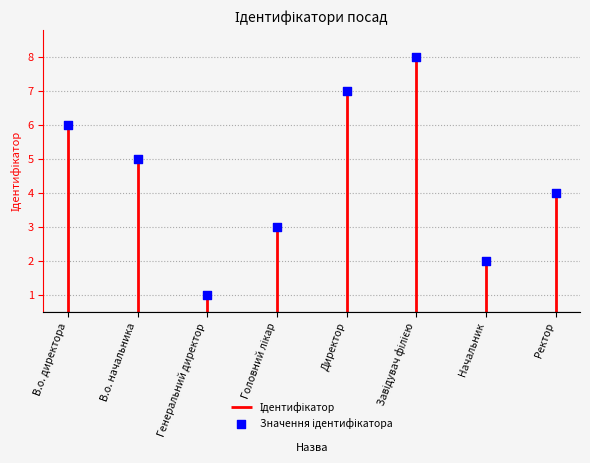

Between Головний лікар and Начальник, which is larger?

Головний лікар